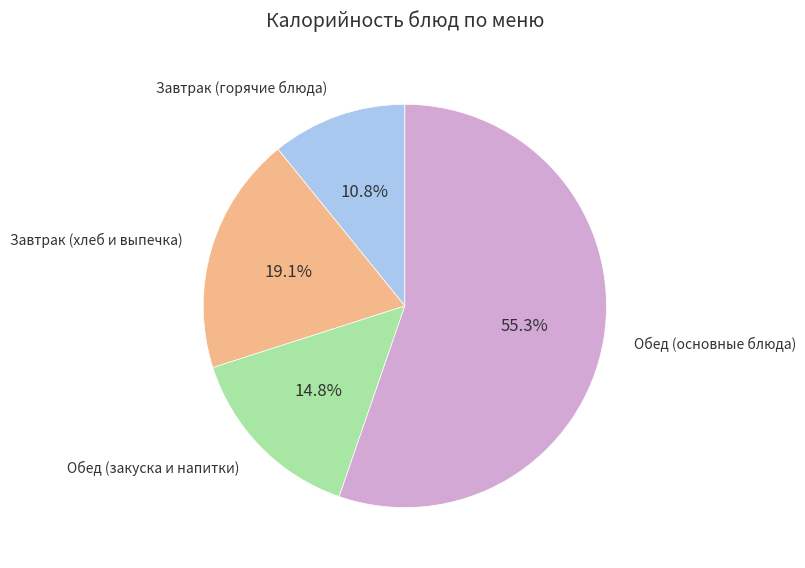

Is there a majority slice in this chart?

Yes